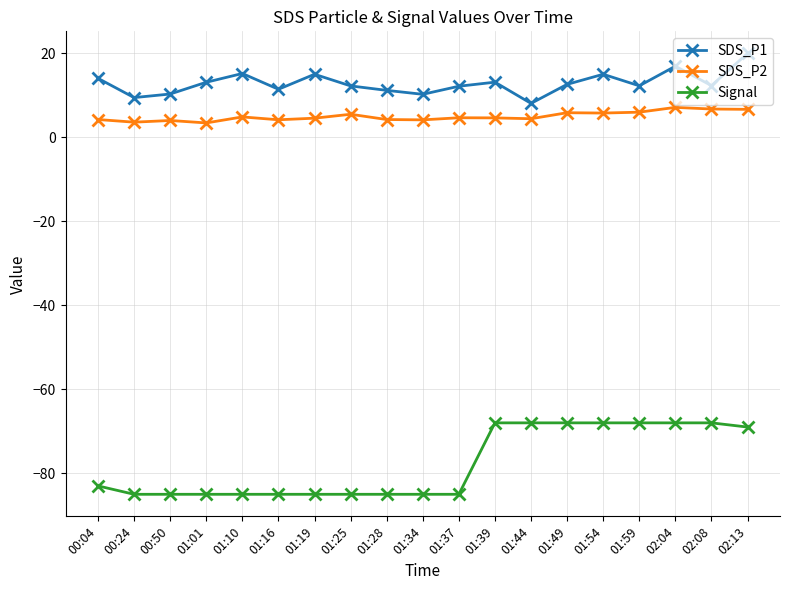

What is the average value of the SDS_P1 series?

12.8